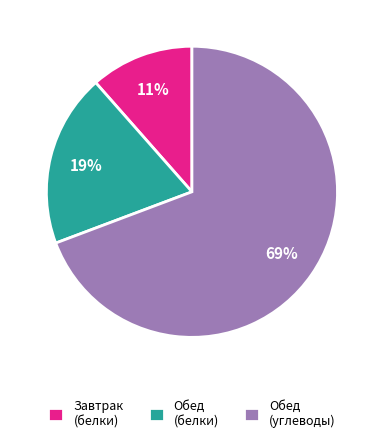

Is there a majority slice in this chart?

Yes